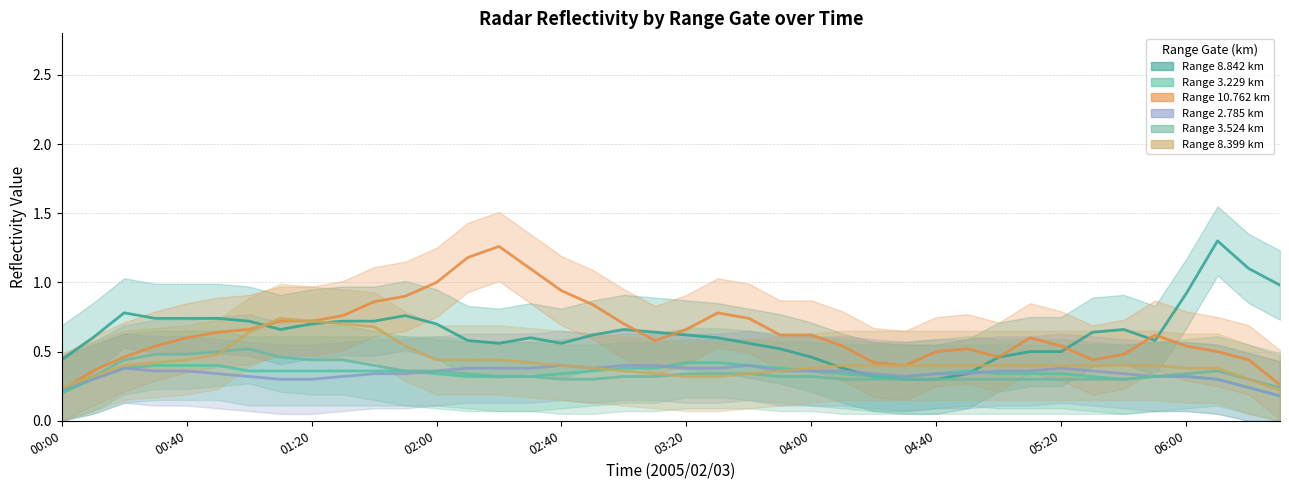

How many lines are shown in the chart?

6